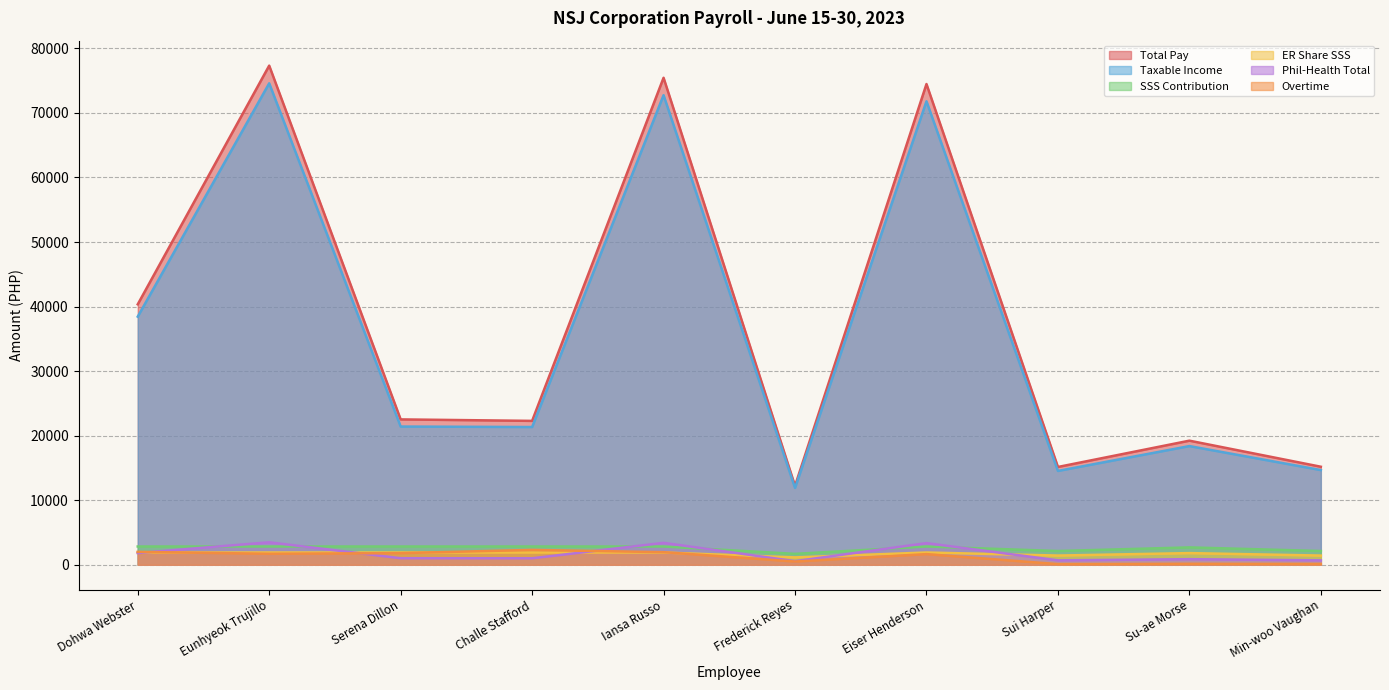

How many lines are shown in the chart?

6